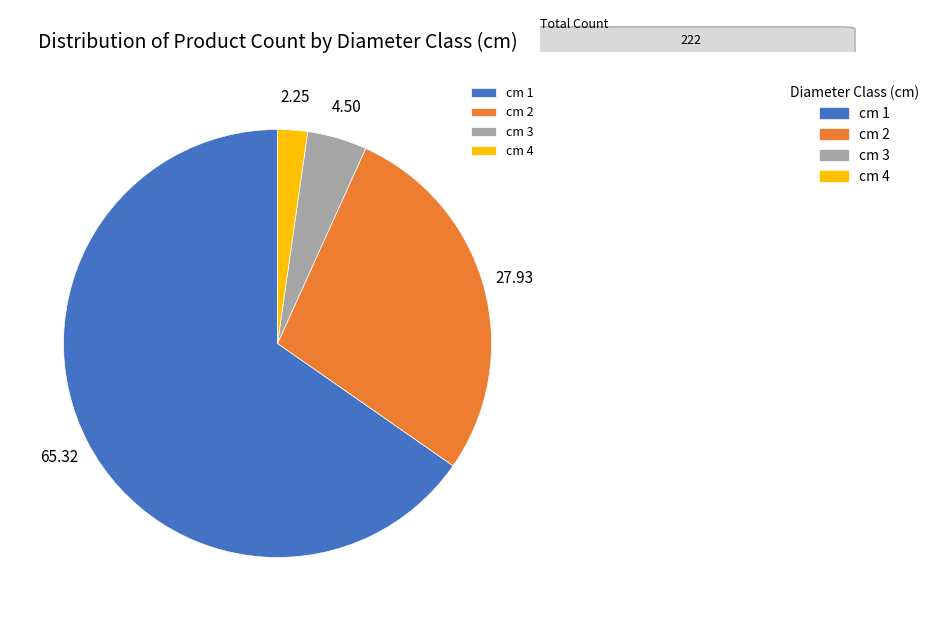

Is there a majority slice in this chart?

Yes